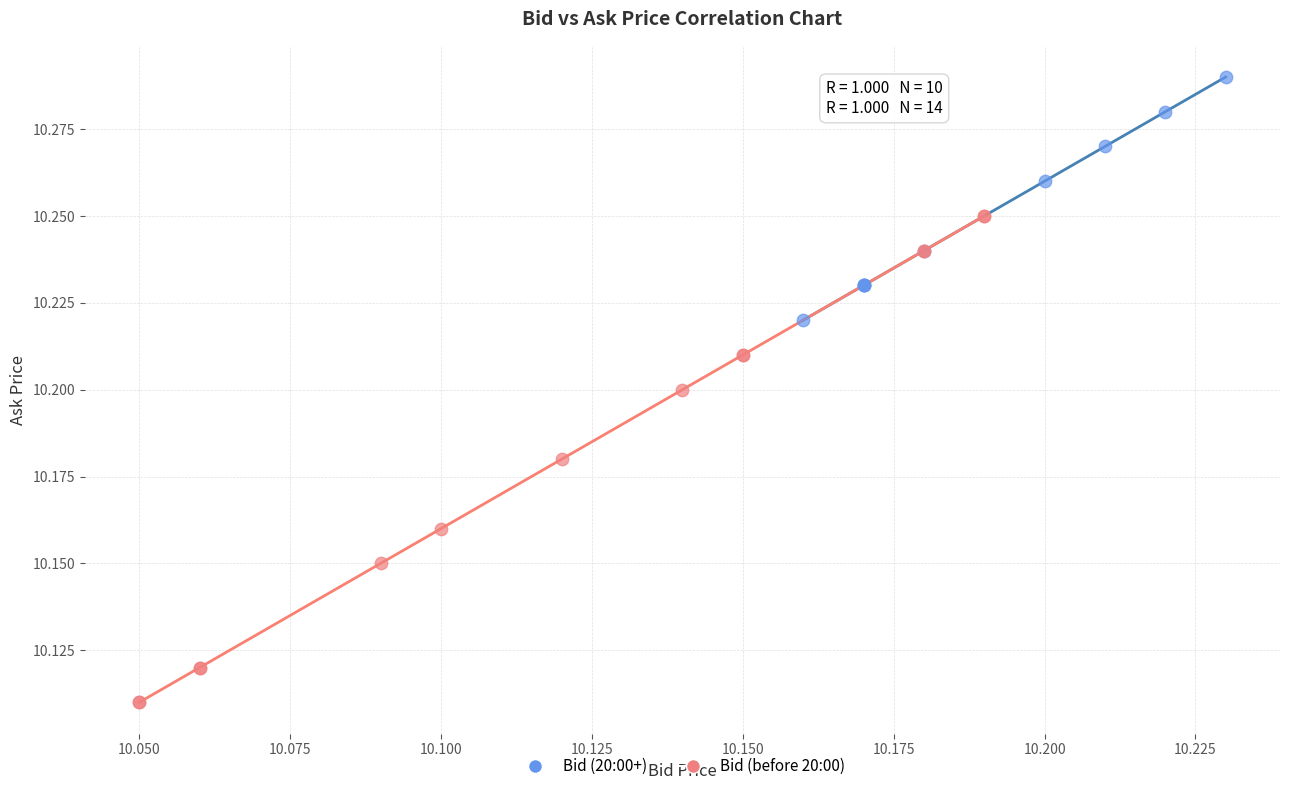

Which series contains the highest Y value?

Bid (20:00+)